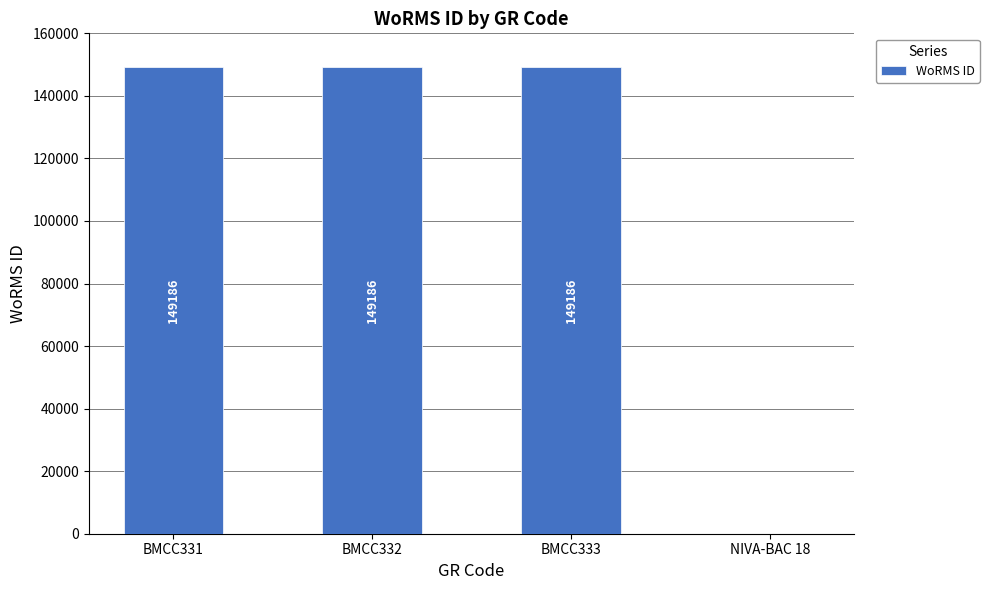

What is the average value?

111890